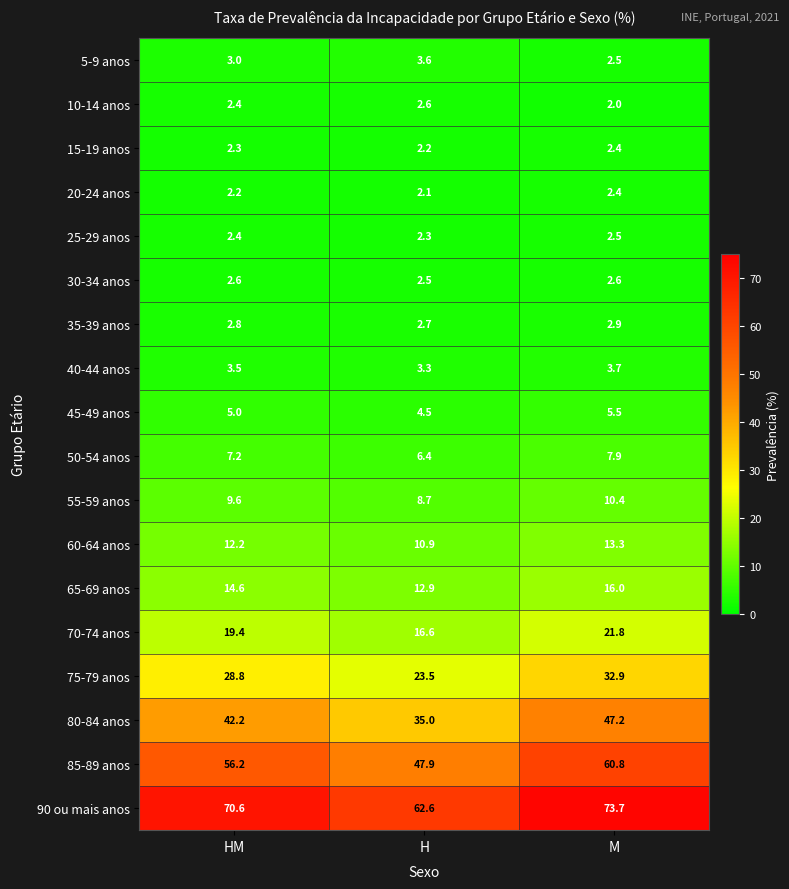

Between HM and M, which series saw the biggest shift?

80-84 anos